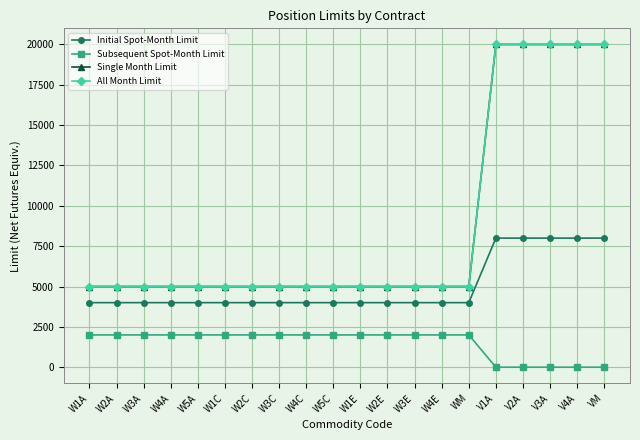

Is this an area chart (filled region under the line)?

No